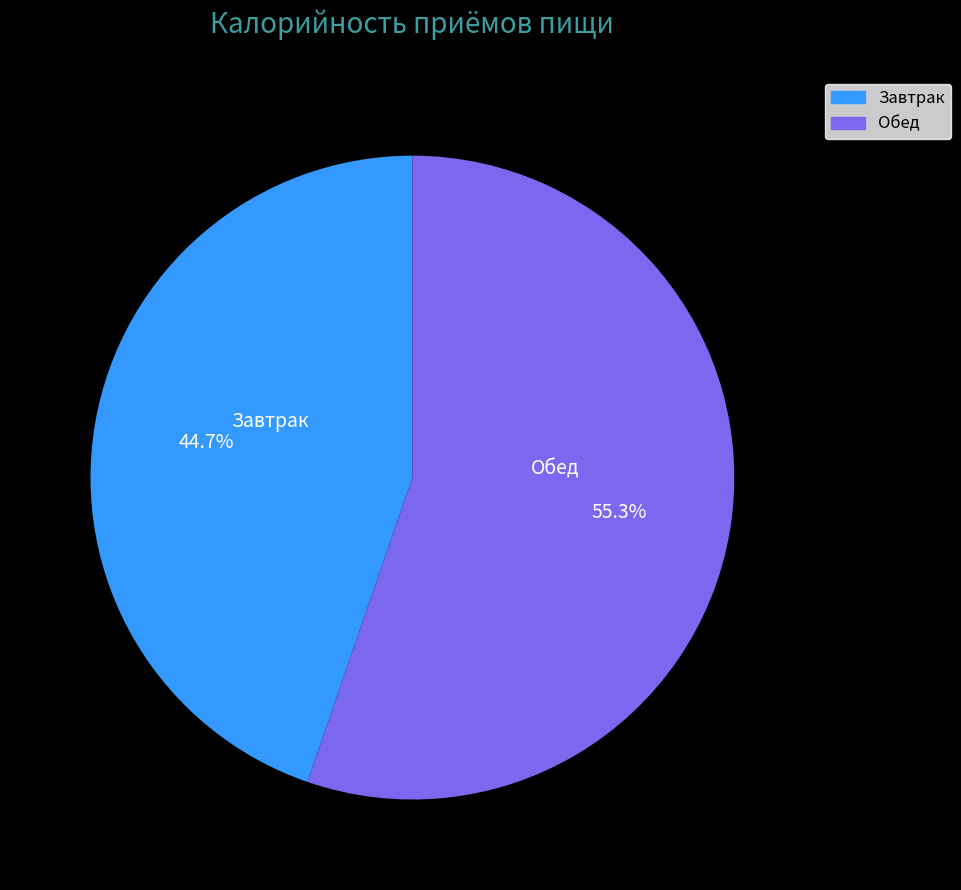

How many segments does this pie chart have?

2